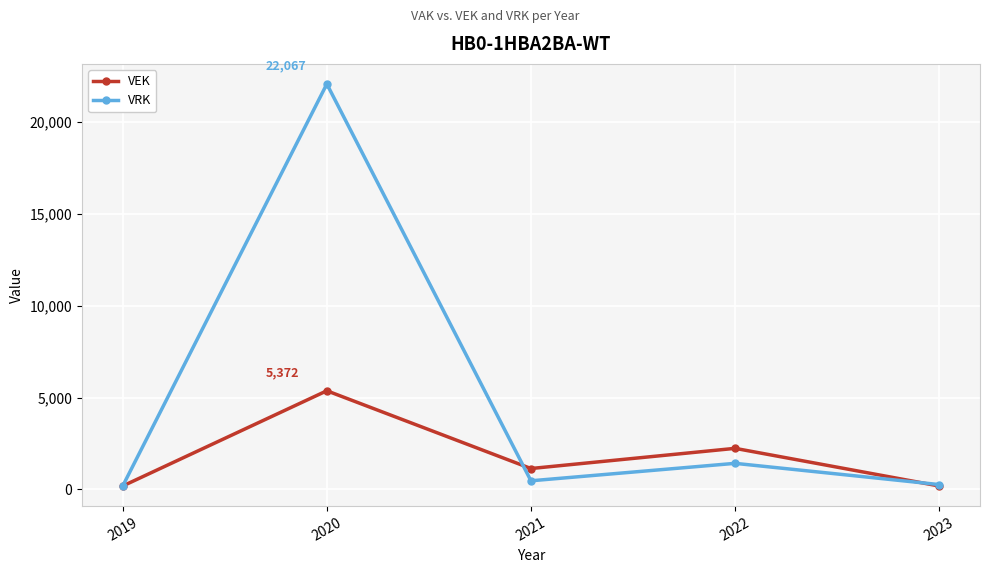

The VEK series shows 1141 at 2021. True or false?

True